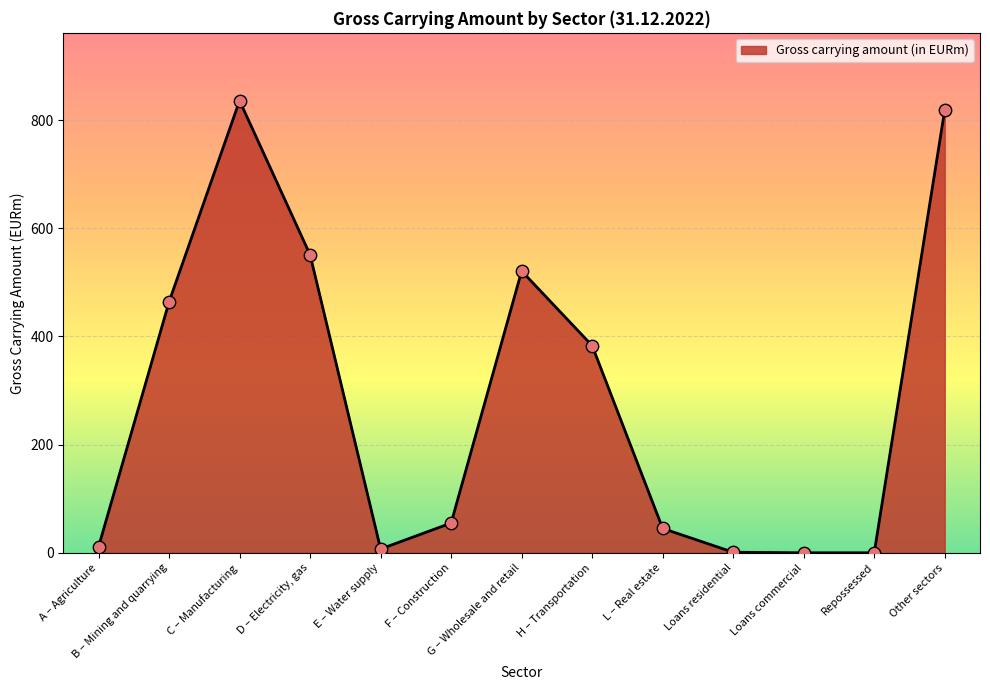

Approximately how many times larger is the value at F – Construction compared to L – Real estate?

1.2